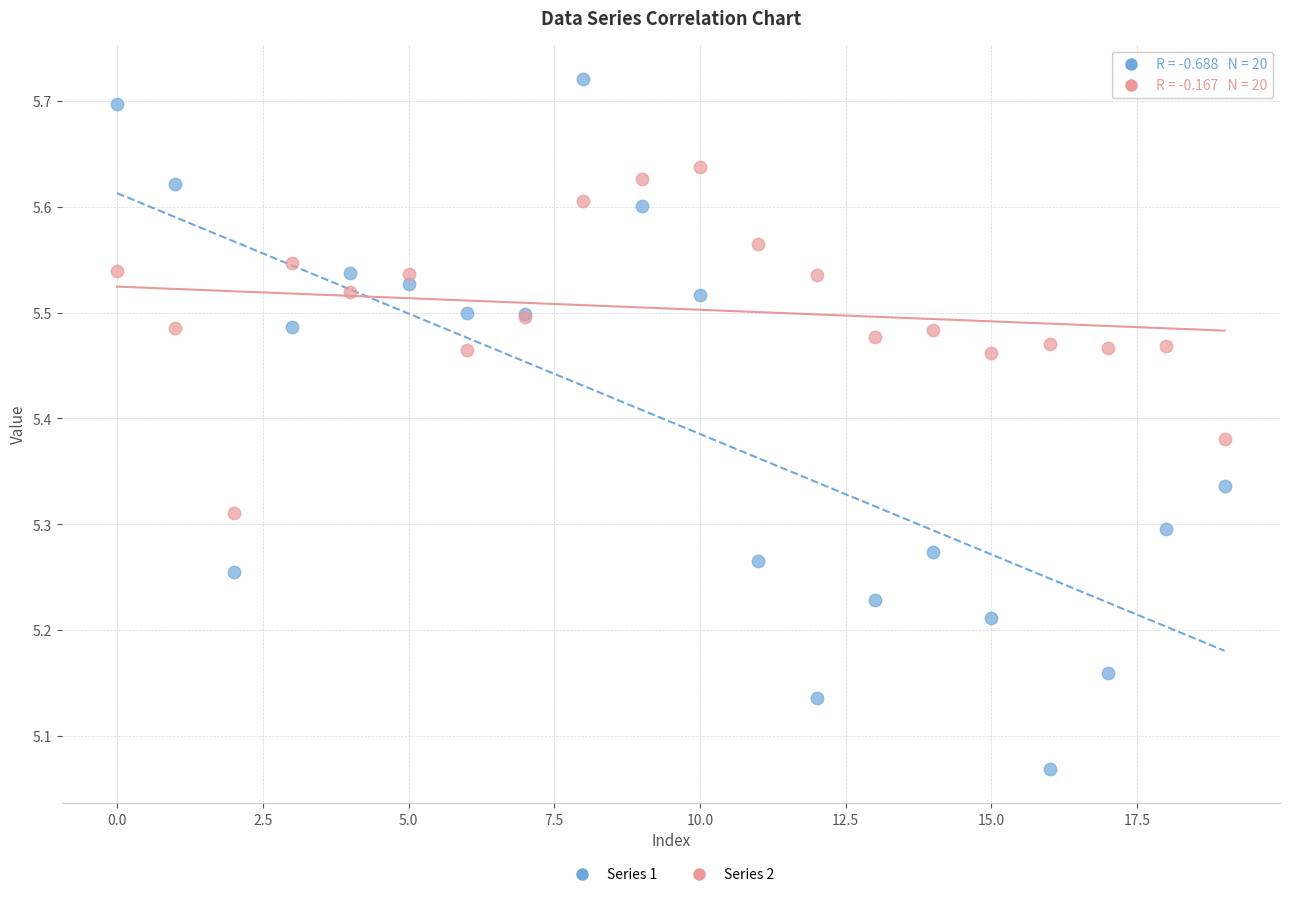

What are all the series names shown in the legend?

Series 1, Series 2